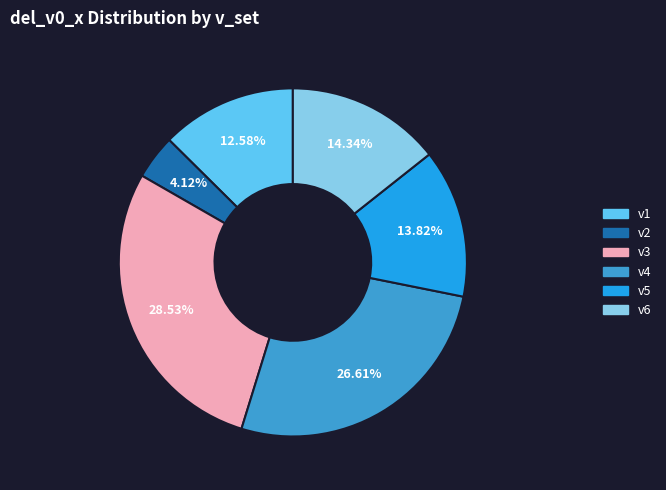

To the nearest percent, what is the average slice percentage?

17%